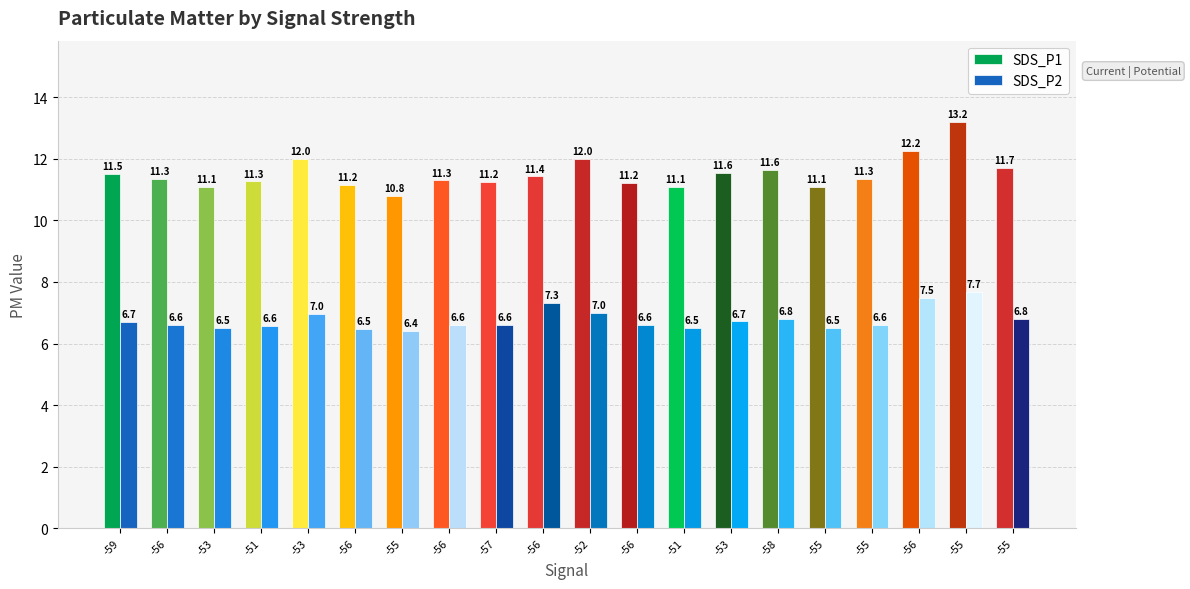

Where does the SDS_P1 series first go above 11?

-59